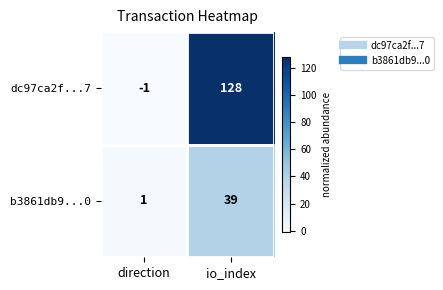

Rank the categories by dc97ca2f...7 value from highest to lowest.

io_index, direction